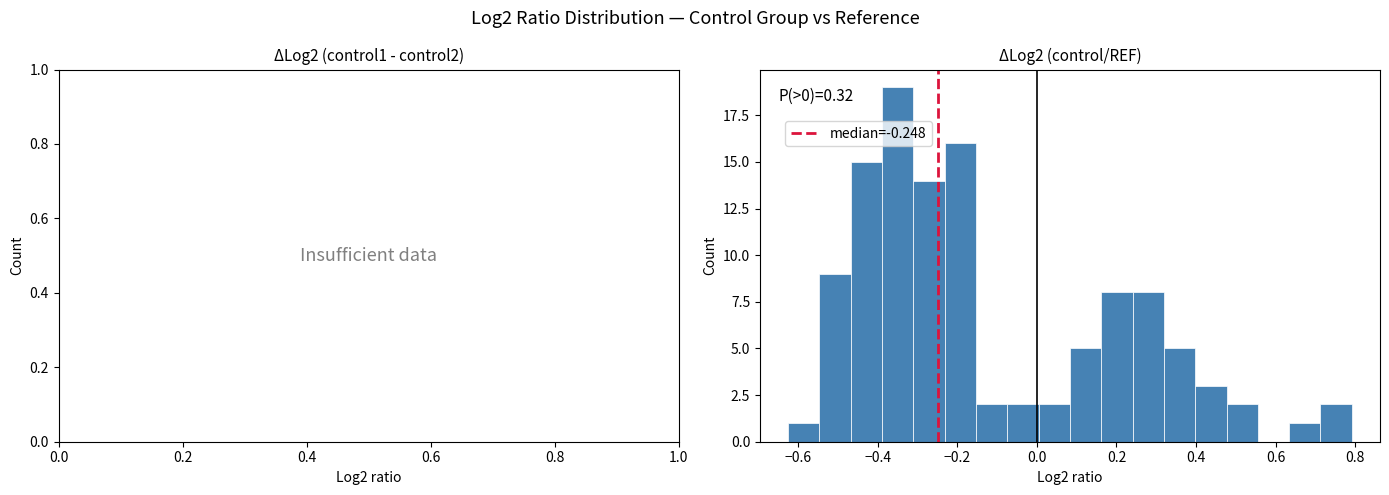

Read against the x-axis, roughly where is the centre of the tallest bar?

-0.36